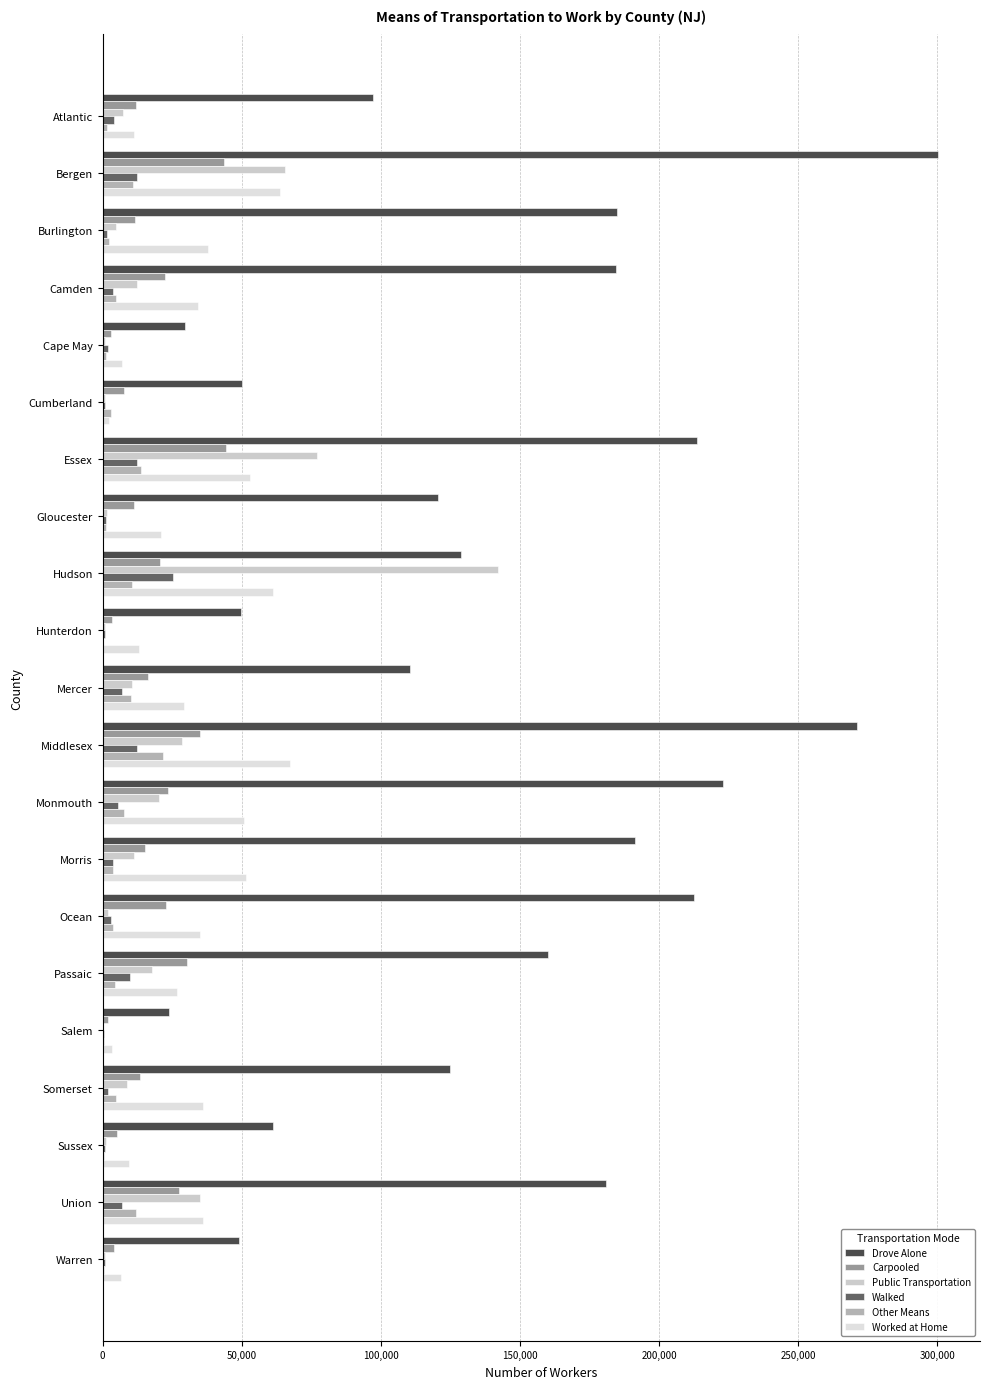

What is the value of the Worked at Home bar at the 18th from the left?

36271